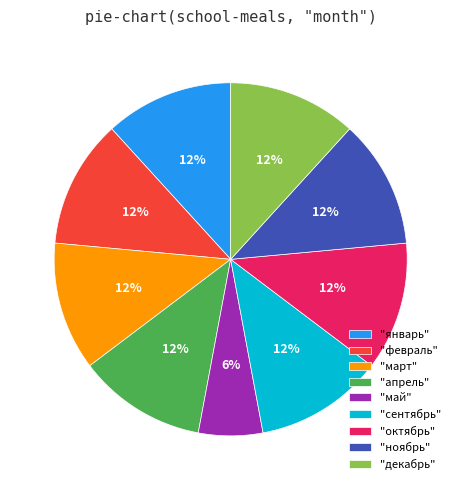

What percentage is the "март" slice, to the nearest percent?

12%